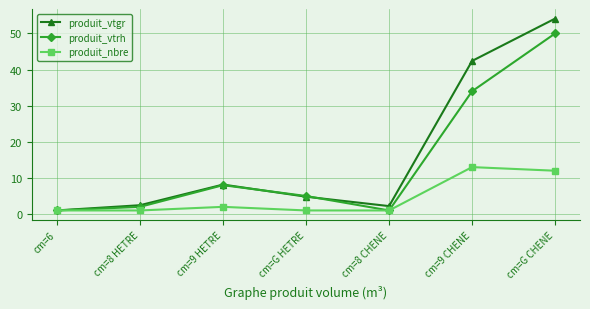

How many data points does each series have?

7